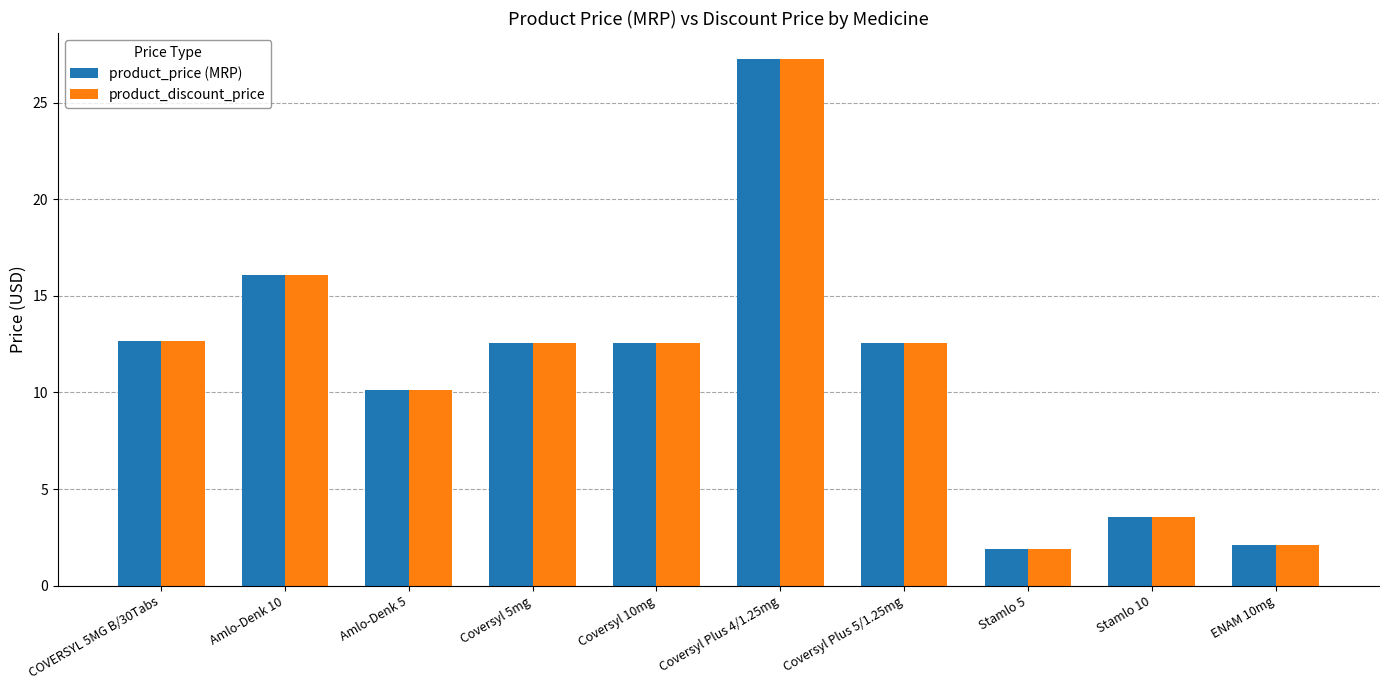

What is the difference between the maximum and second lowest values in the product_price (MRP) series?

25.2